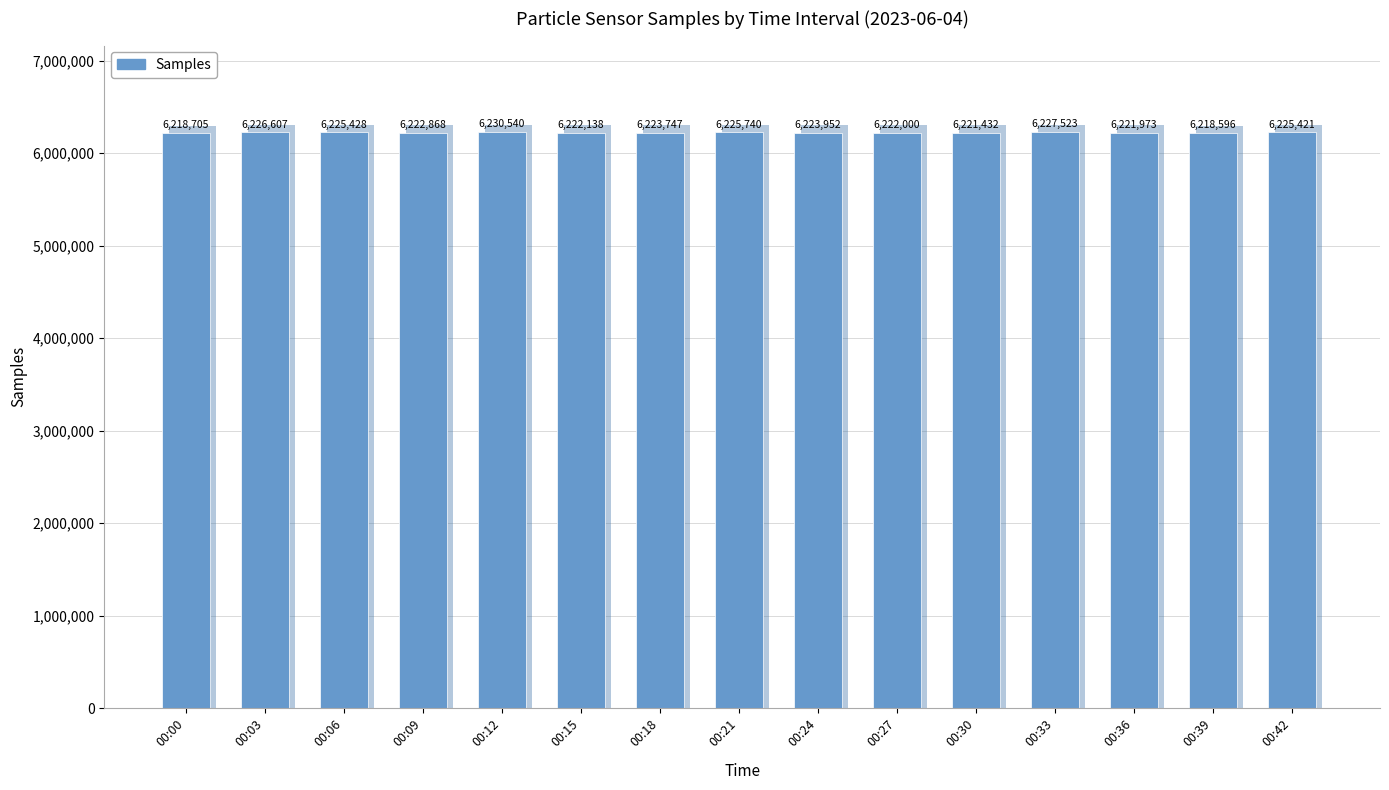

The chart shows a value of 6223747 at 00:18. True or false?

True